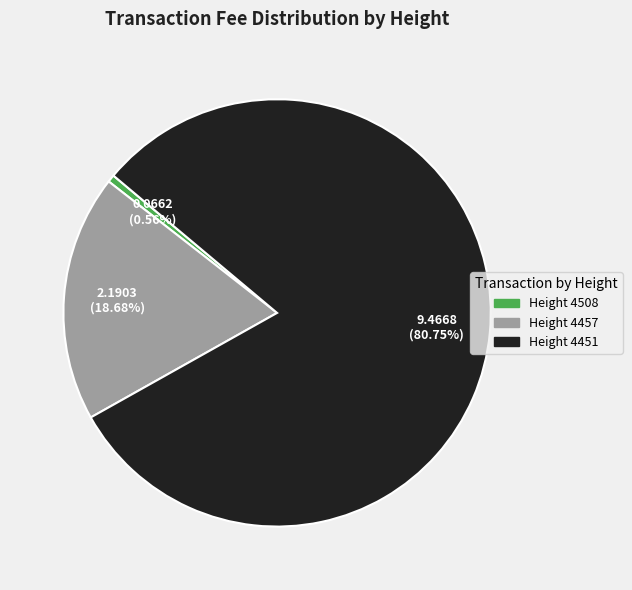

What is the ratio of the value at Height 4451 to the value at Height 4457?

4.3